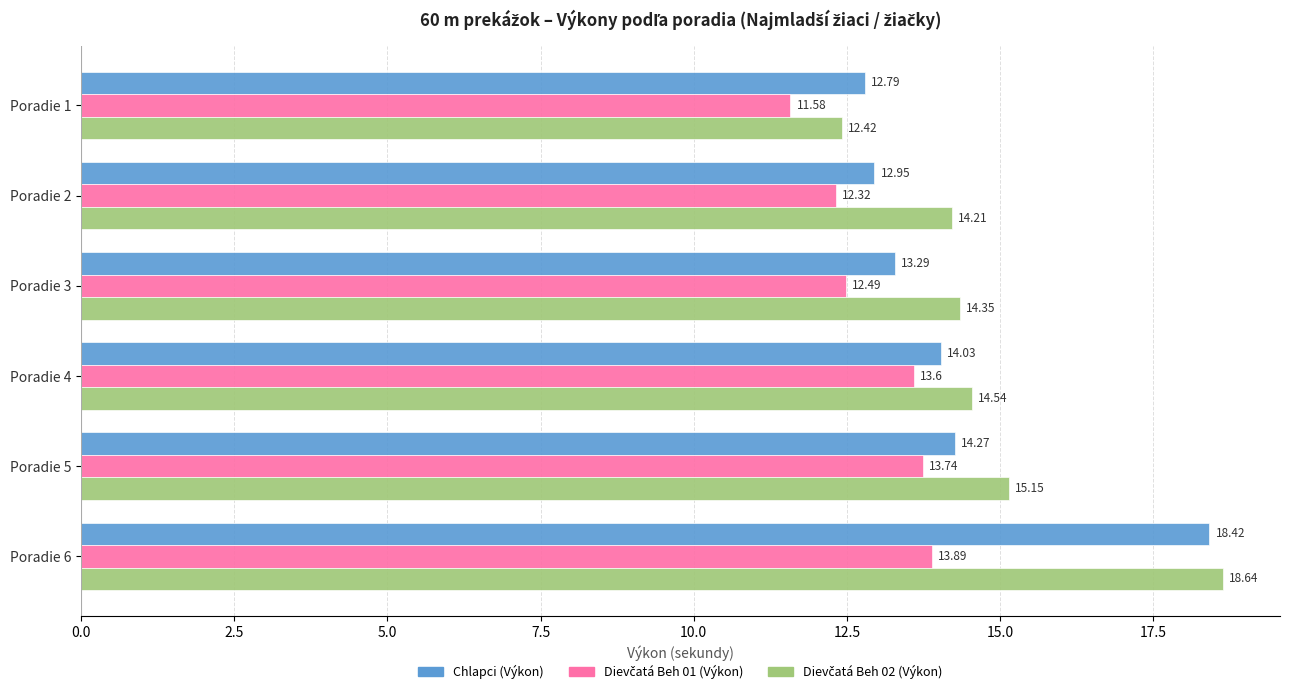

What is the sum of all Chlapci (Výkon) values?

85.8